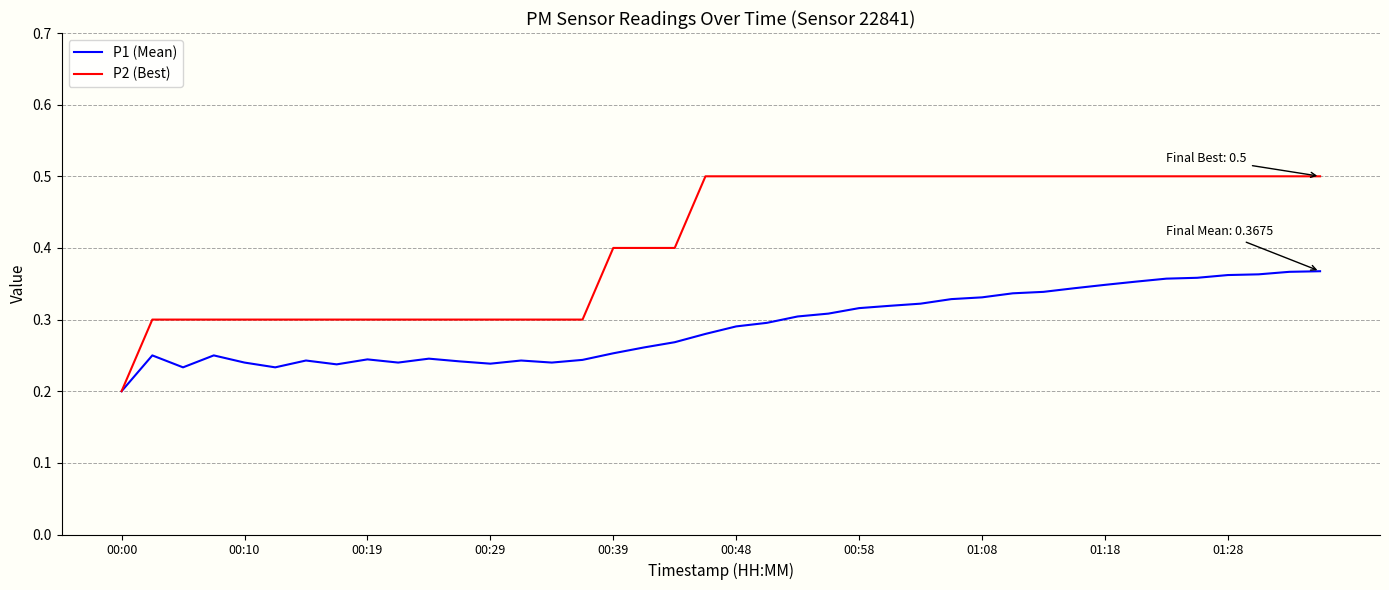

Rank the series by their average value, from lowest to highest.

P1 (Mean), P2 (Best)